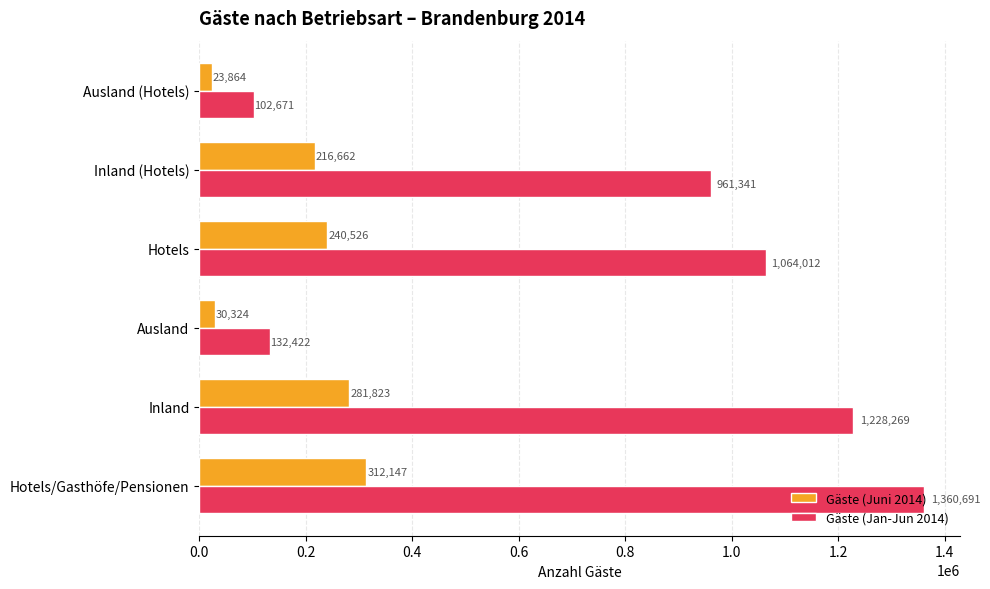

What is the highest value of the Gäste (Jan-Jun 2014) series?

1360691